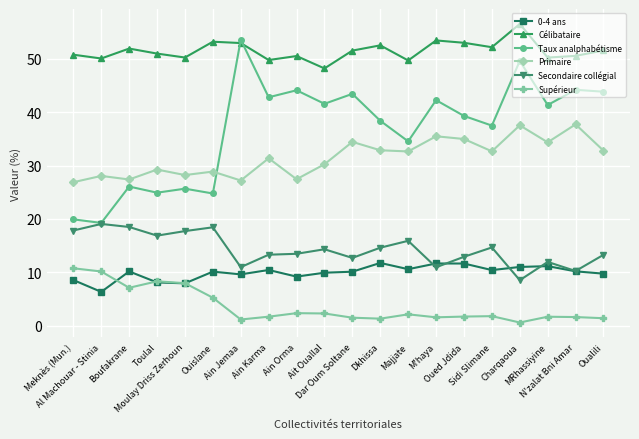

True or false: Secondaire collégial and Supérieur cross at least once.

False